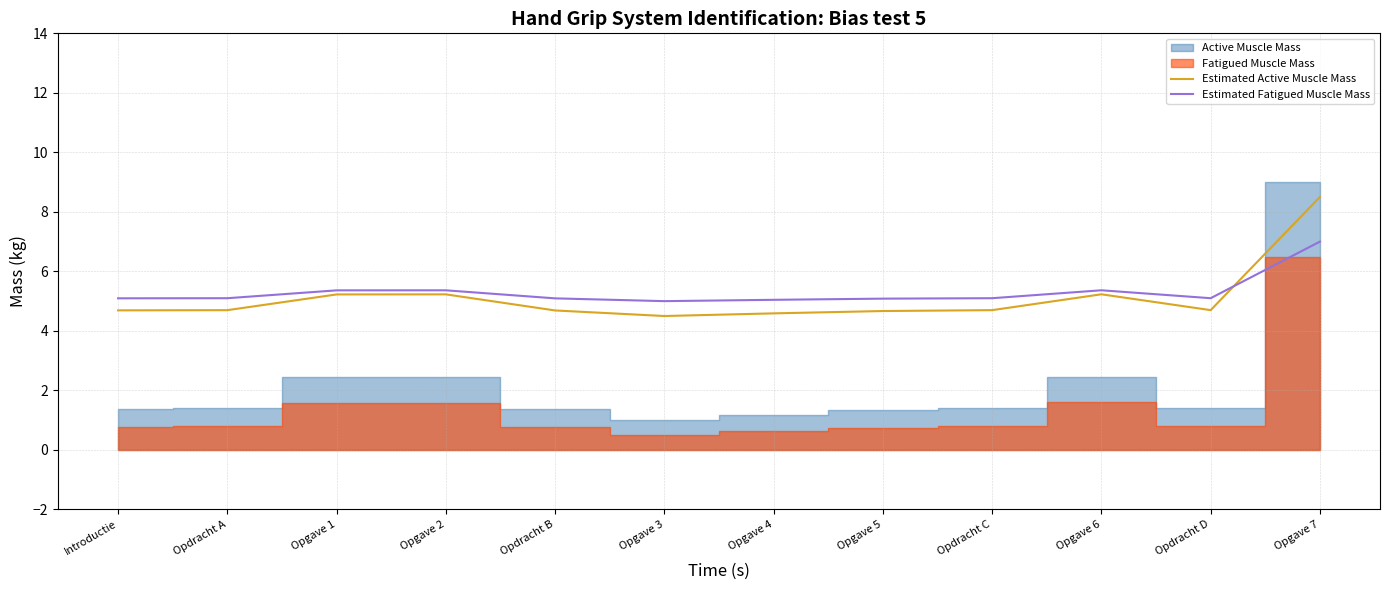

Read the Estimated Active Muscle Mass value at Opdracht C.

4.7